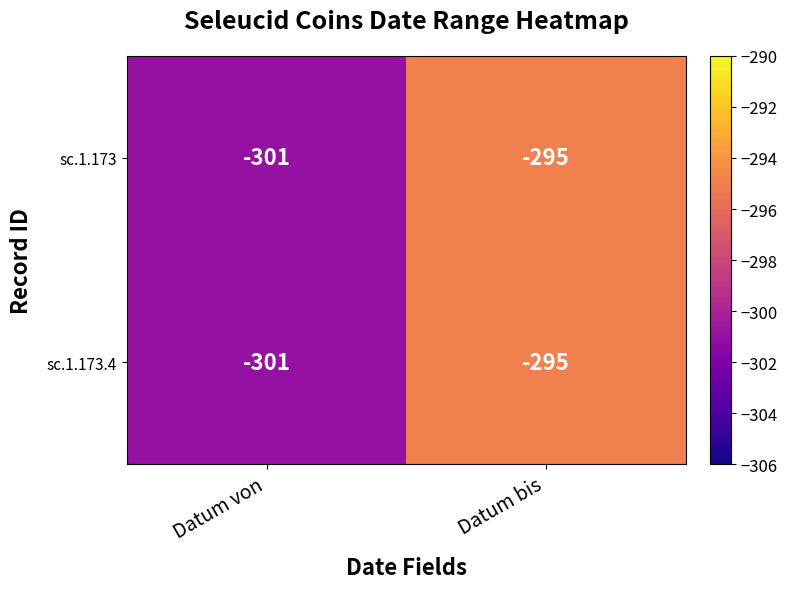

Is it true that sc.1.173 equals -295 at Datum bis?

True